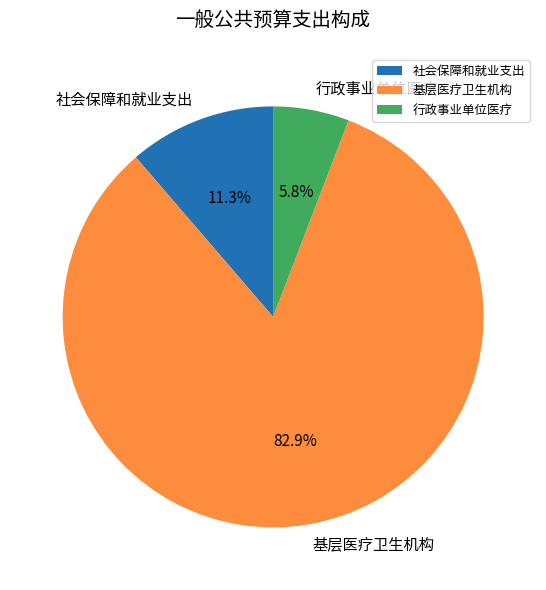

What is the largest slice in the pie chart?

基层医疗卫生机构